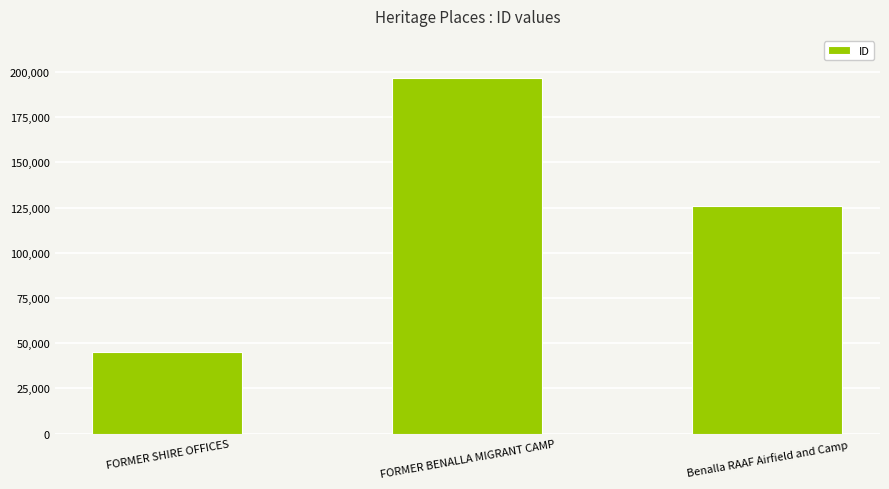

What is the difference between the values at FORMER BENALLA MIGRANT CAMP and Benalla RAAF Airfield and Camp?

70340